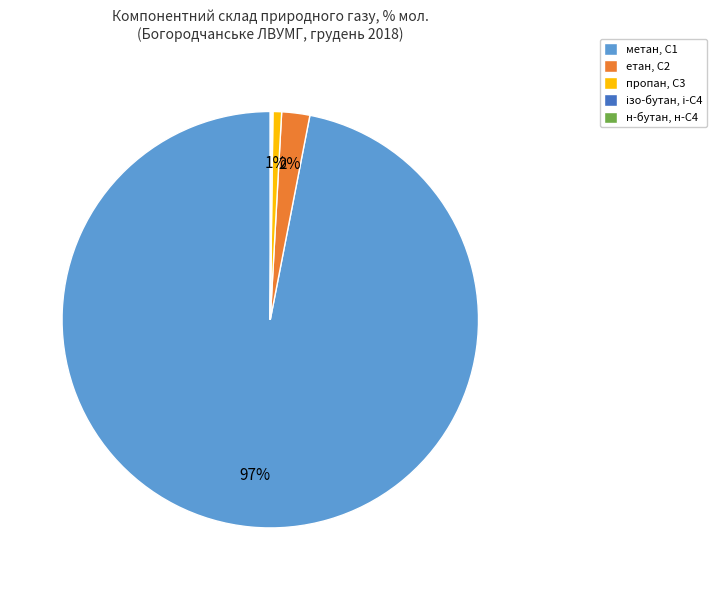

Between етан, С2 and пропан, С3, which is larger?

етан, С2